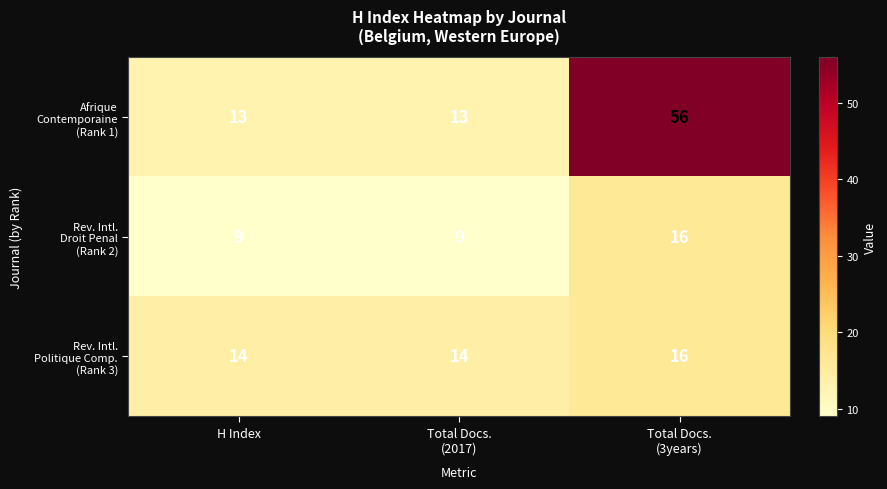

How many distinct data groups are displayed?

3